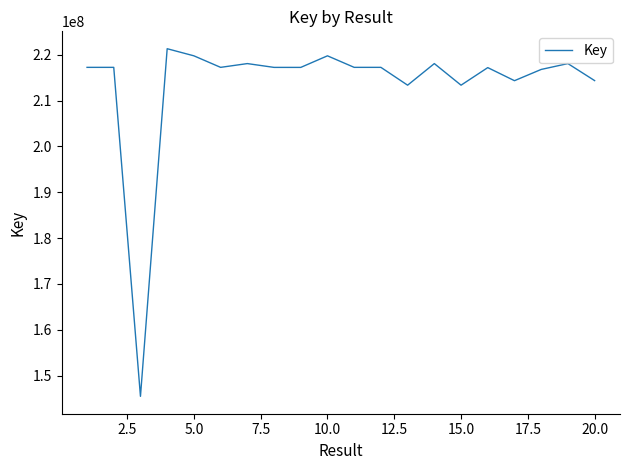

What is the maximum value shown in the chart?

221289432